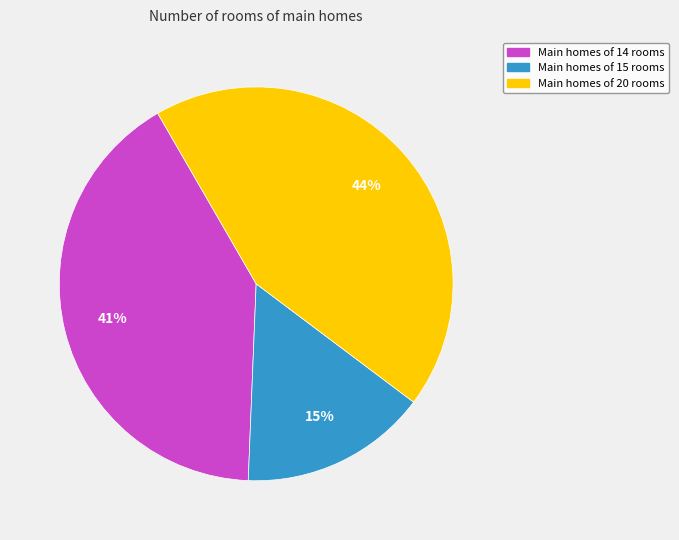

To the nearest percent, what is the average slice percentage?

33%